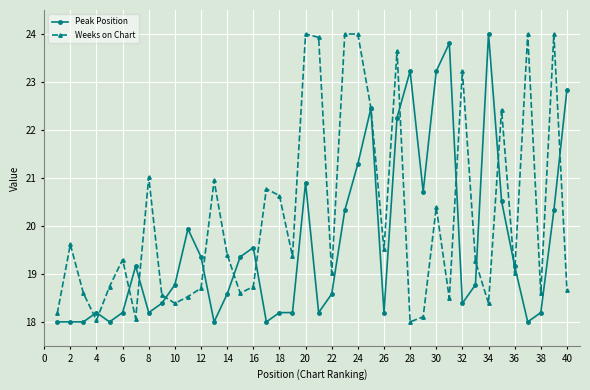

Which series has the largest total across all categories?

Weeks on Chart